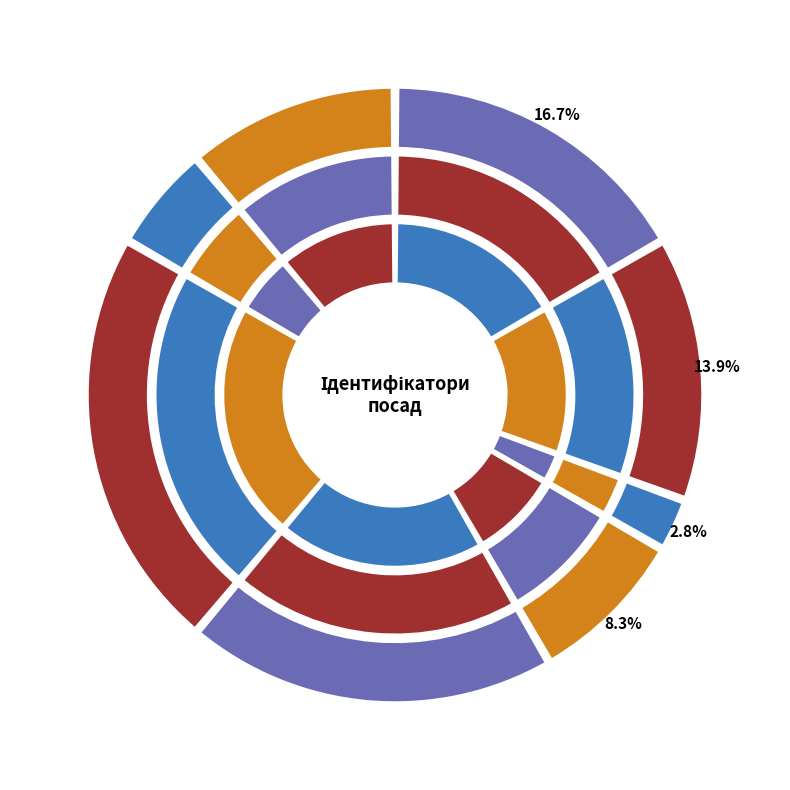

What is the total percentage of Головний лікар and В.о. начальника?

22.2%